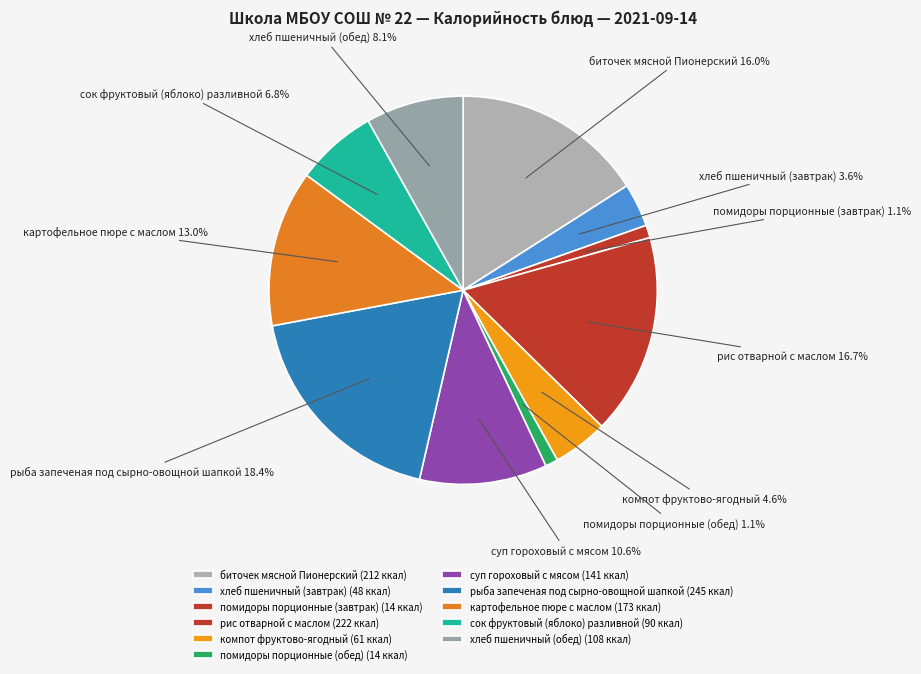

To the nearest percent, what is the combined percentage of помидоры порционные (обед) and хлеб пшеничный (завтрак)?

5%